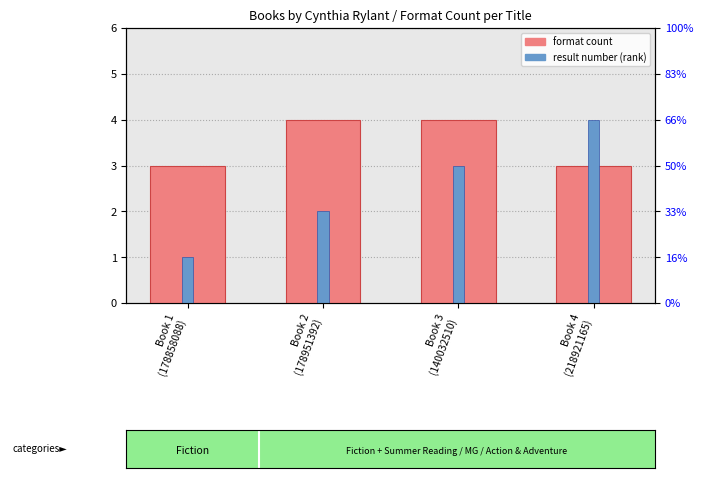

At which category is the sum across all series the highest?

Book 3
(140032510)